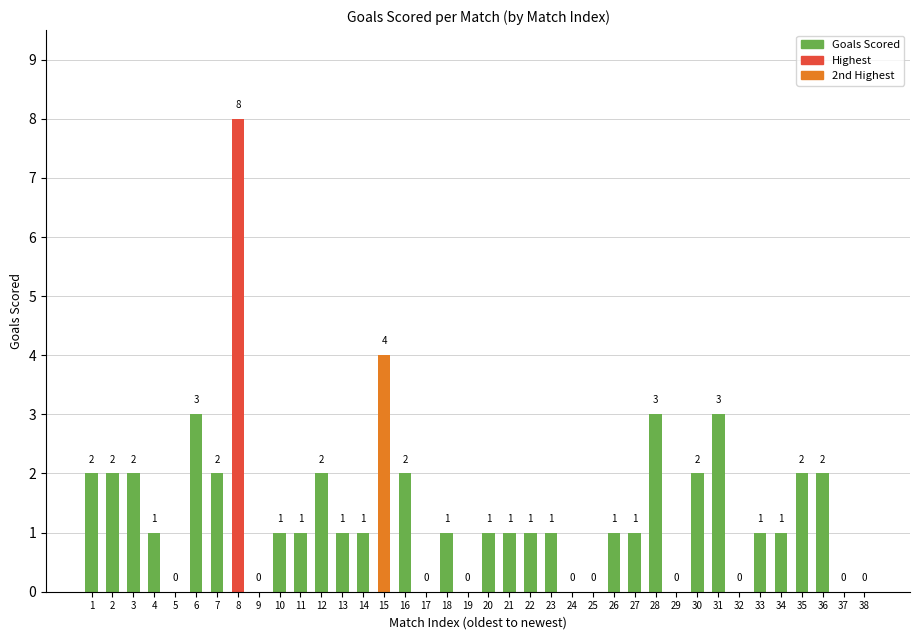

Which label corresponds to the largest value in the chart?

8